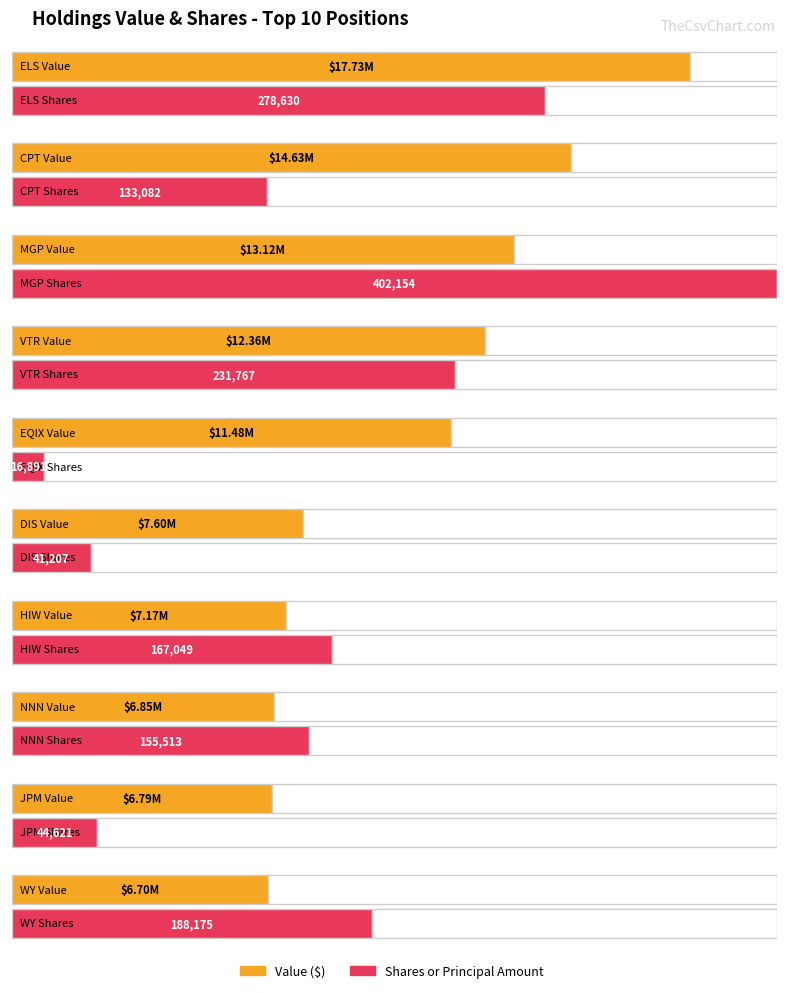

At which label is Shares or principal amount closest to 209522?

WY